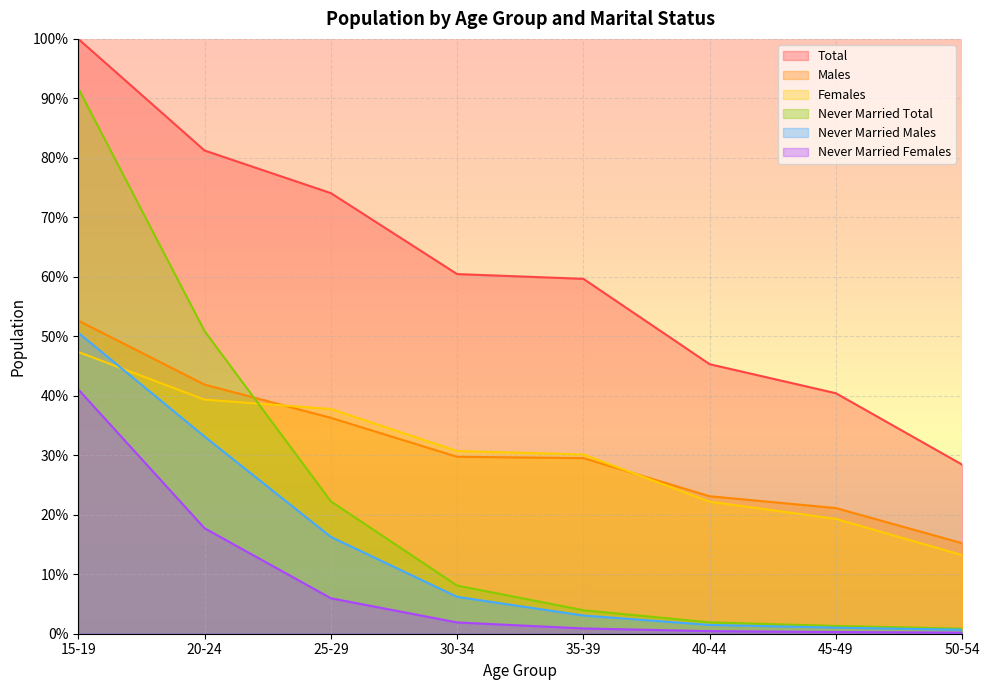

What is the label of the 6th point from the right?

25-29